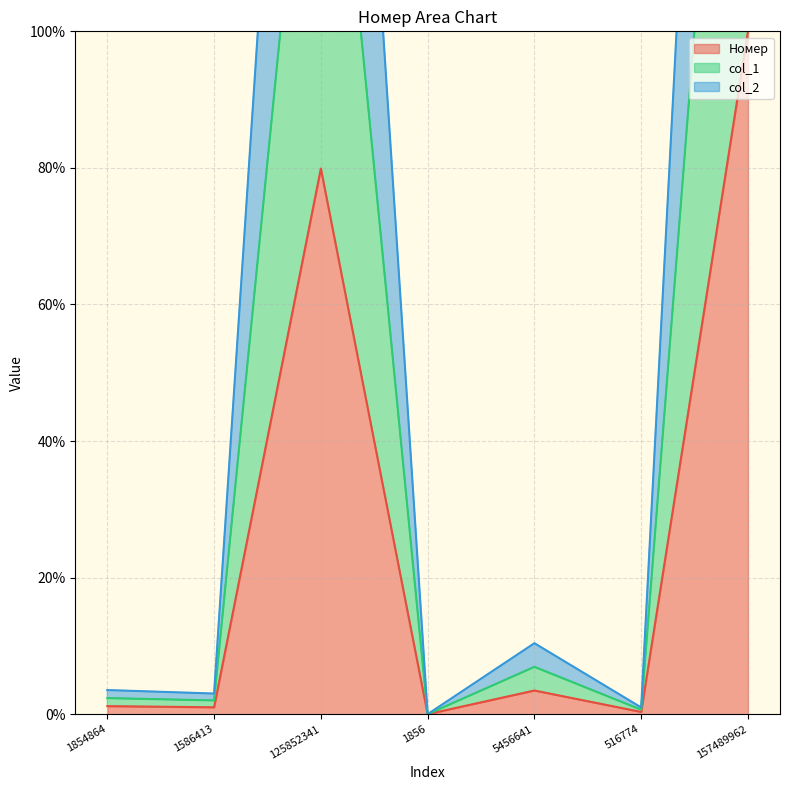

True or false: col_2 and col_1 intersect in this chart.

False